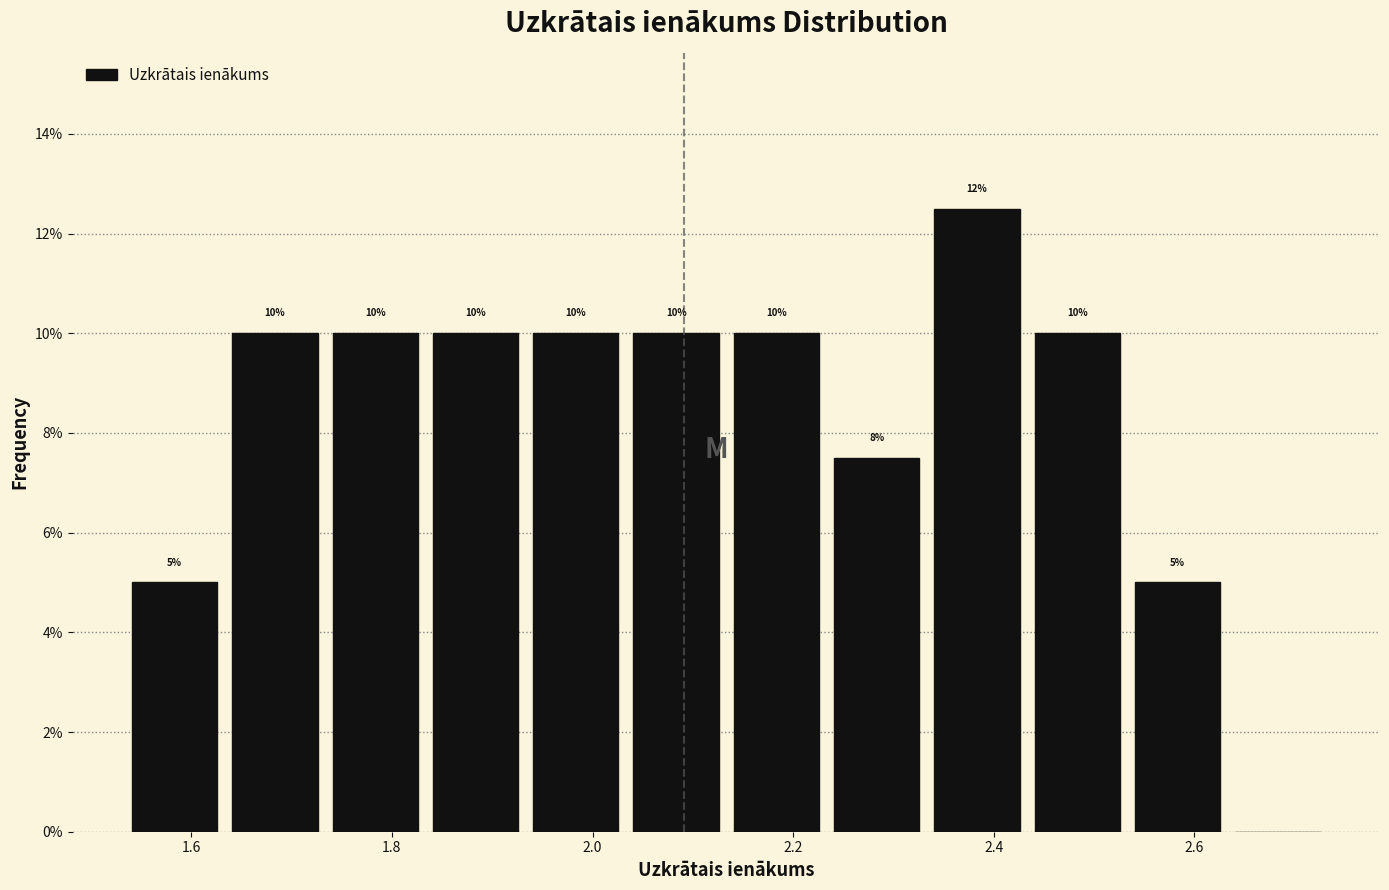

Which range on the x-axis has the tallest bar?

2.34 to 2.44